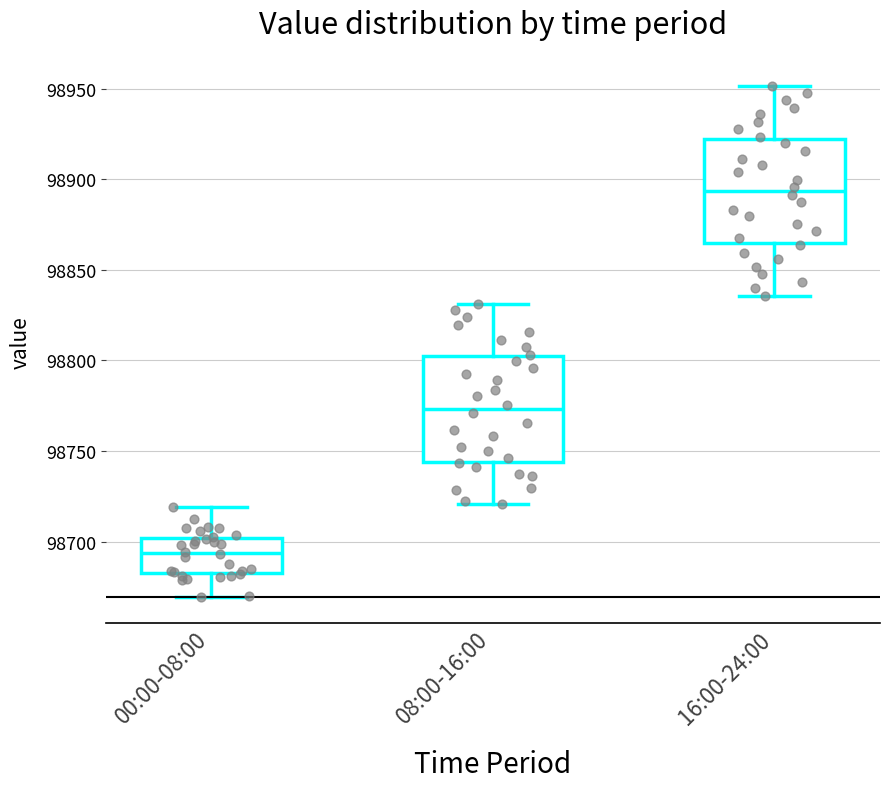

Reading left to right, transcribe this box plot: for each box, give where its median line is, the range the box spans, and where its two whiskers end, as read against the y-axis. The values are not printed on the chart, so give them approximately, as read against the axis.

00:00-08:00: median 98695, box 98680 to 98700, whiskers 98670 to 98720
08:00-16:00: median 98775, box 98745 to 98800, whiskers 98720 to 98830
16:00-24:00: median 98895, box 98865 to 98920, whiskers 98835 to 98950